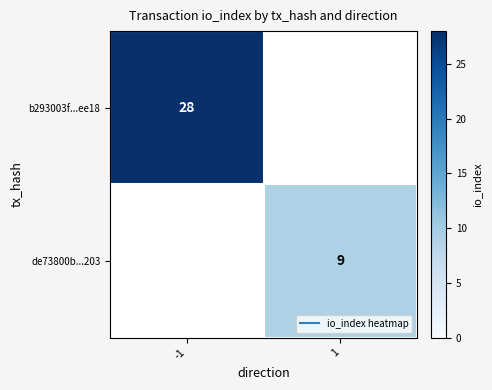

At how many categories does at least one series exceed 9?

1